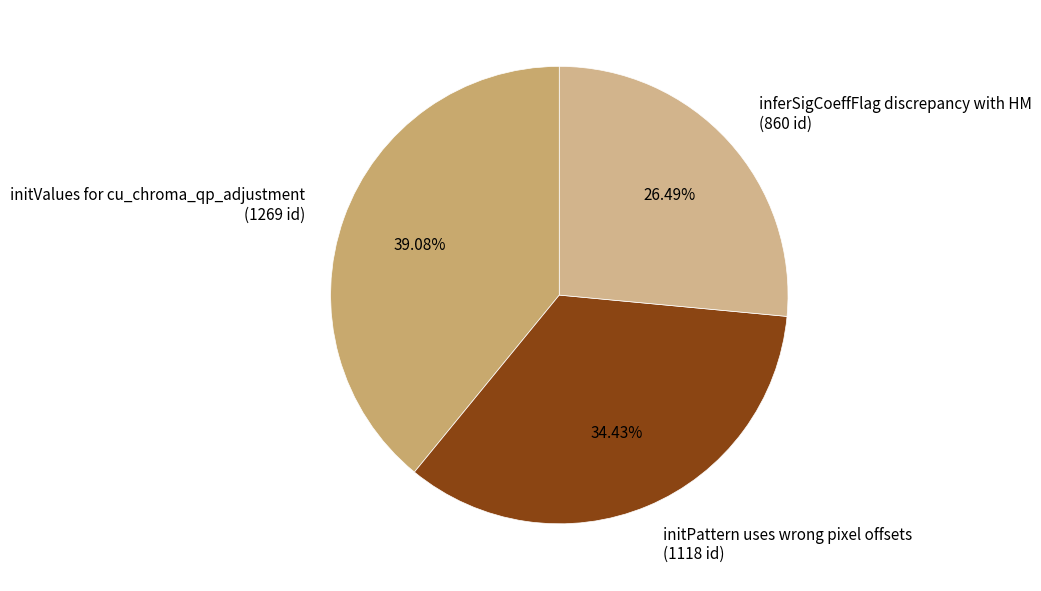

Is initValues for cu_chroma_qp_adjustment the majority of the pie?

No